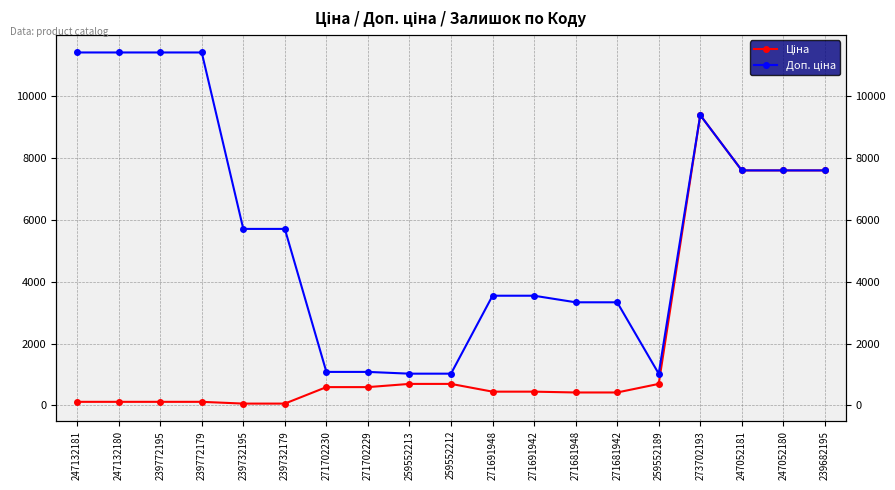

Is the value of Доп. ціна at 271681942 greater than the value of Ціна at 239772179?

Yes